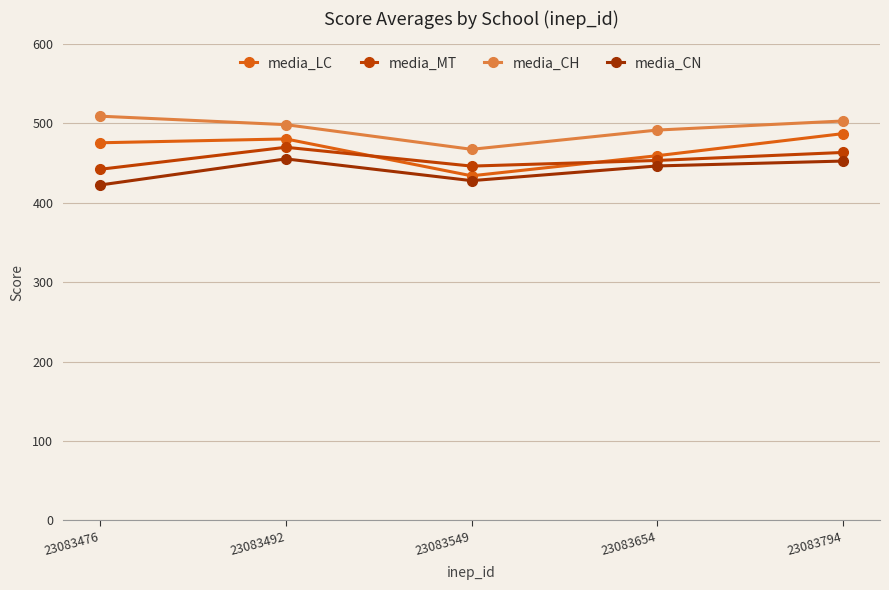

In media_CN, how many points are higher than both neighbors (excluding endpoints)?

1